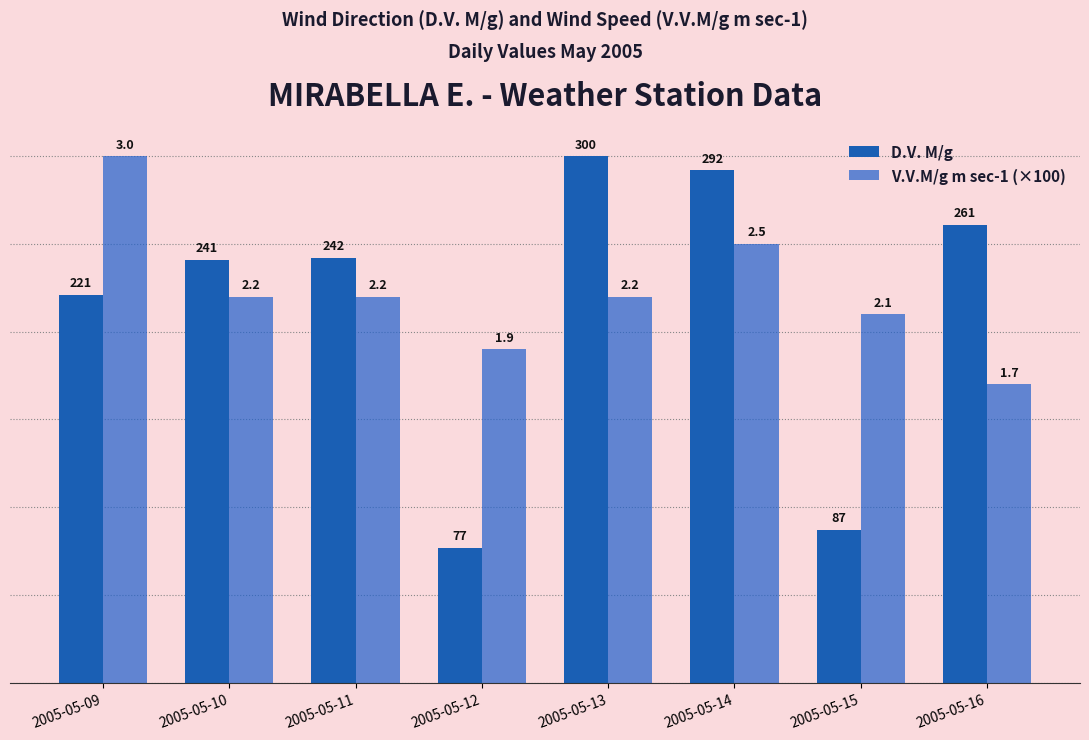

What is the difference between the highest and lowest values at 2005-05-11?

22.0